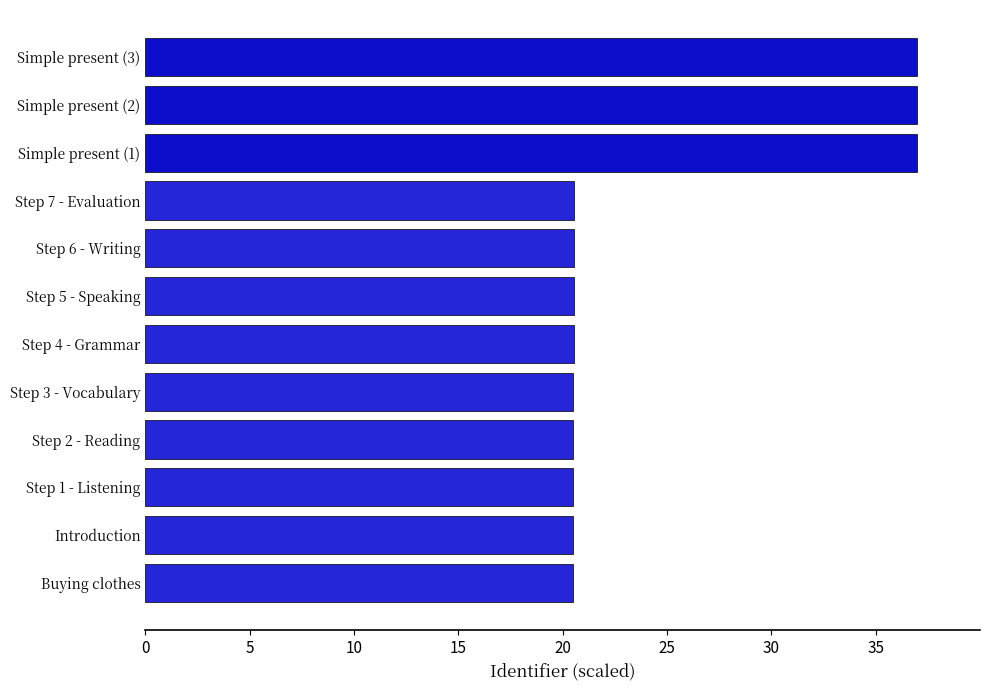

How many series are shown in this chart?

1